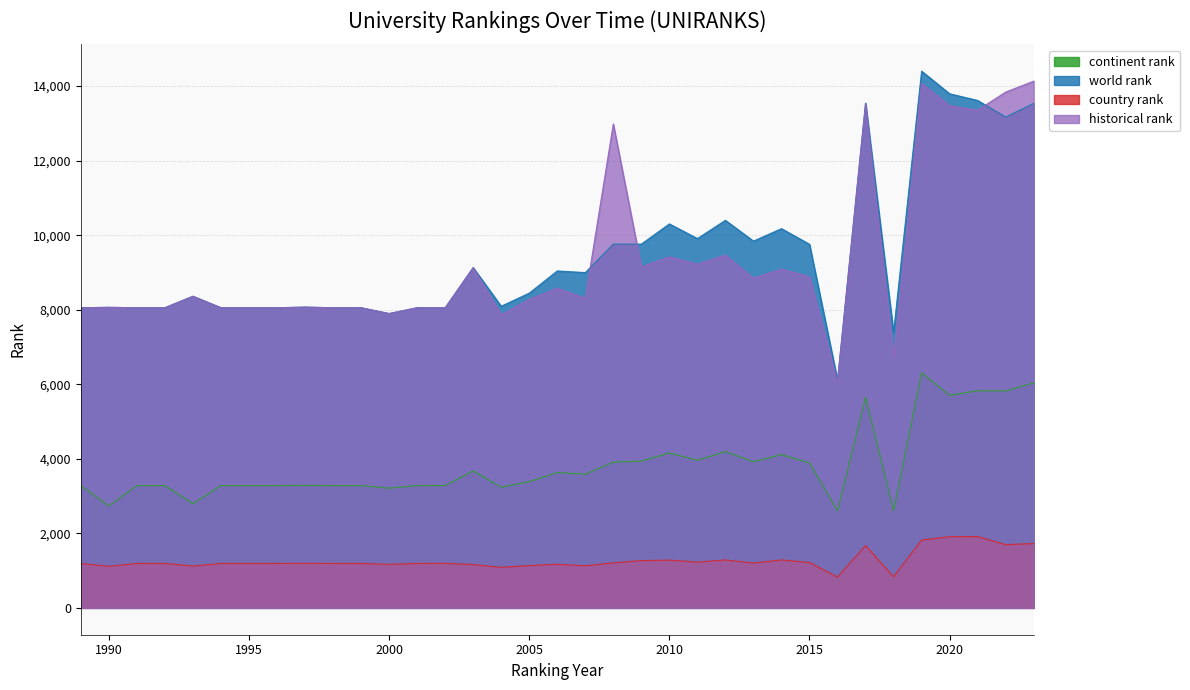

At which category is the sum across all series the highest?

2019